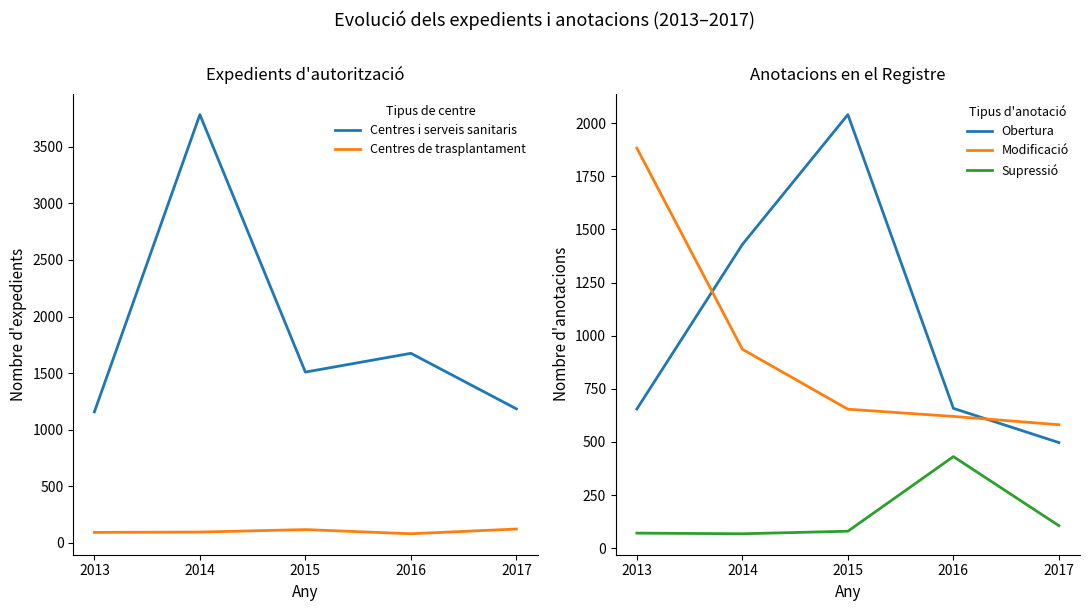

How many lines are shown in the chart?

5